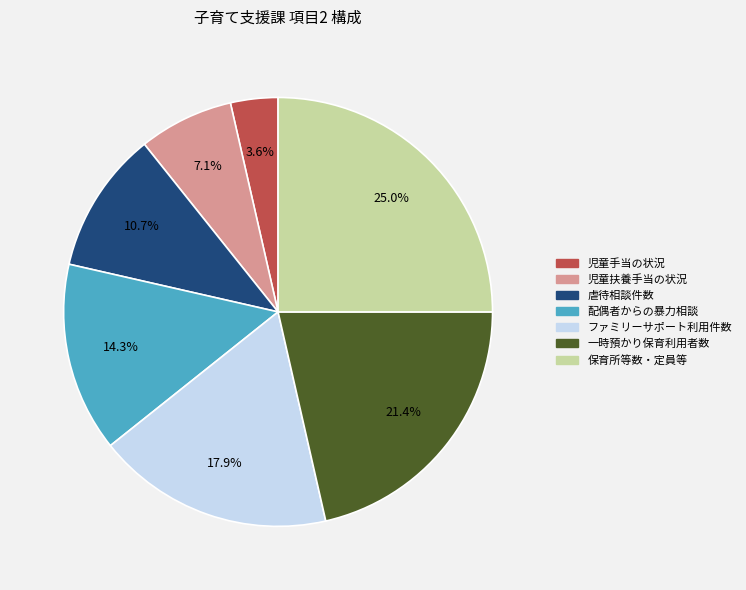

Rank the categories by value from lowest to highest.

児童手当の状況, 児童扶養手当の状況, 虐待相談件数, 配偶者からの暴力相談, ファミリーサポート利用件数, 一時預かり保育利用者数, 保育所等数・定員等